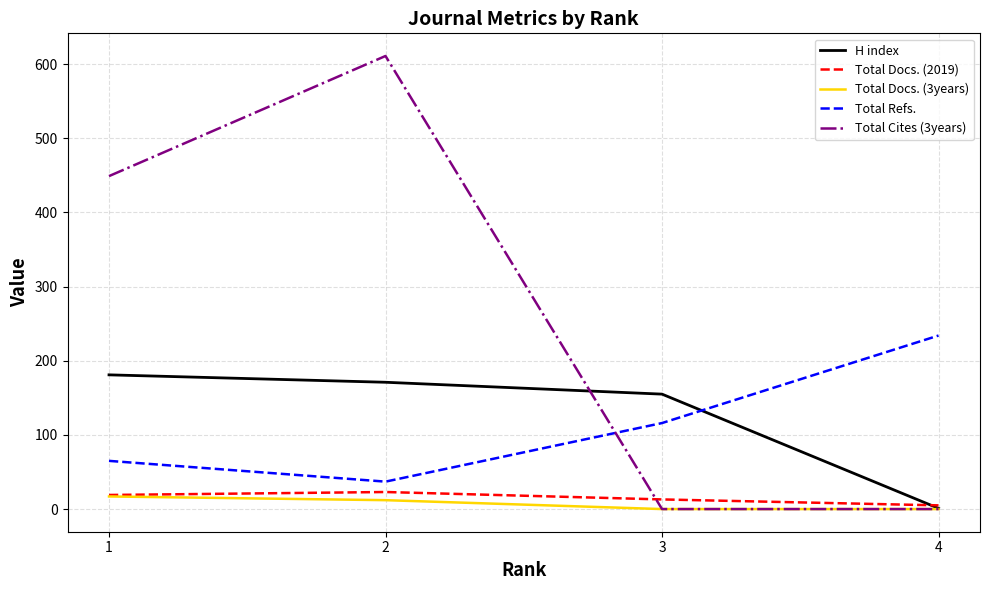

True or false: H index has more than 0 interior local peaks.

False